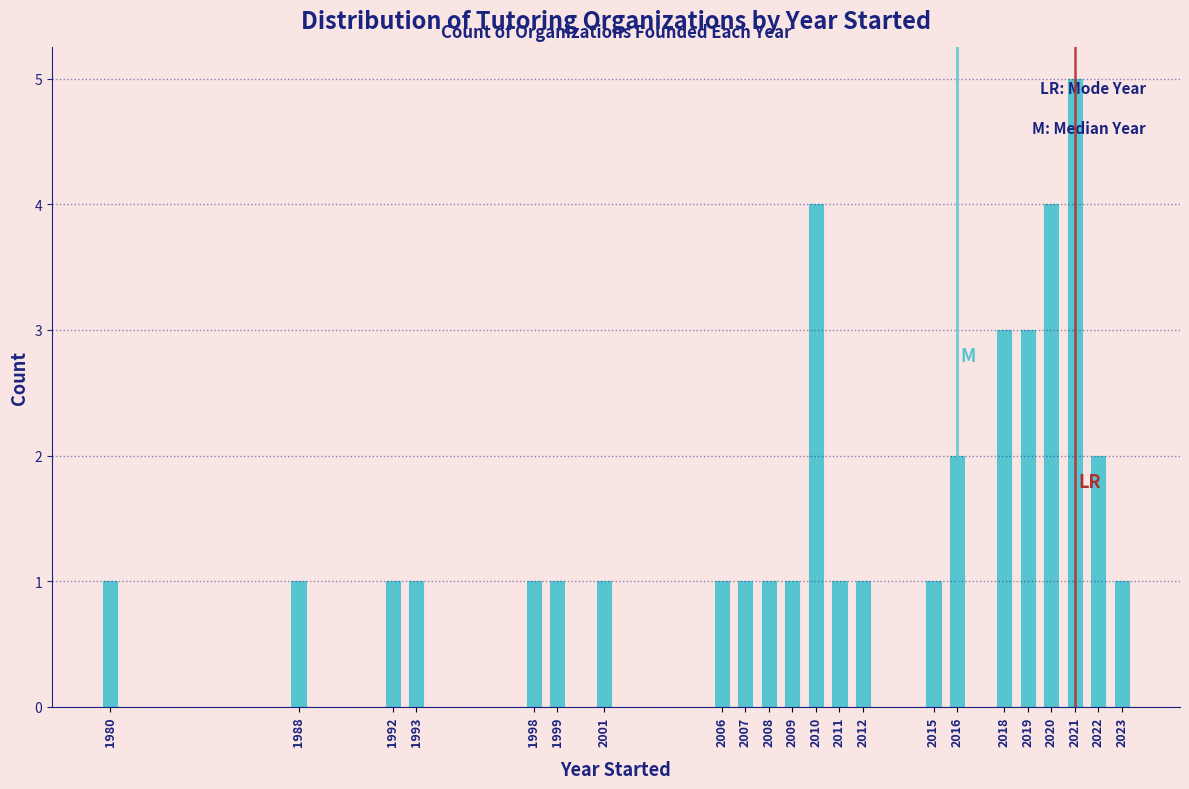

Reading right to left, list all the values displayed in this chart.

1	2	5	4	3	3	2	1	1	1	4	1	1	1	1	1	1	1	1	1	1	1